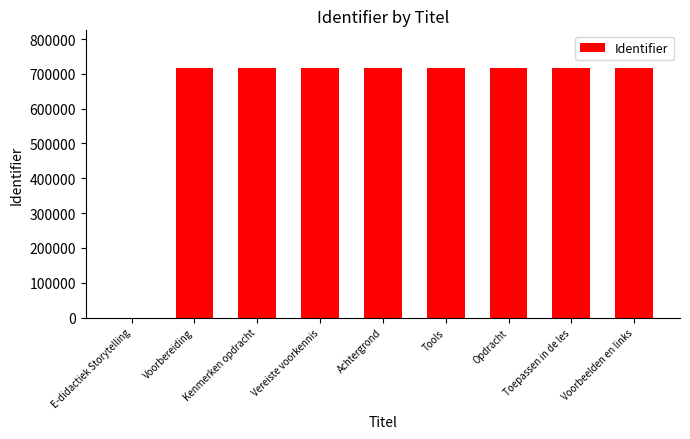

The chart shows a value of 717338 at Kenmerken opdracht. True or false?

True